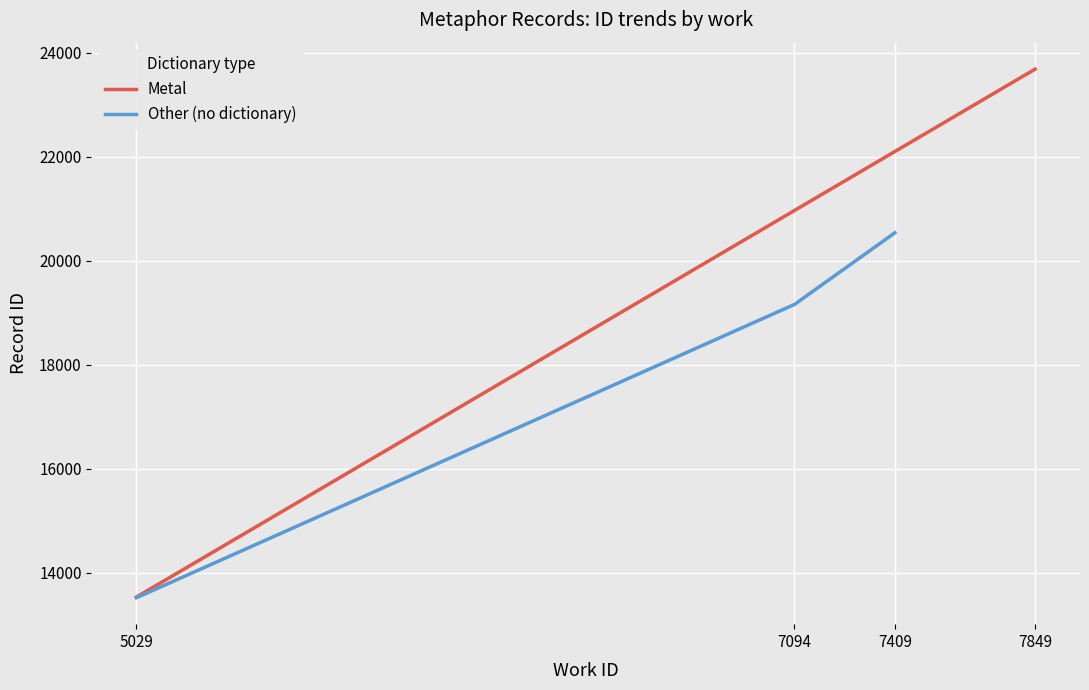

Rank the categories by Other (no dictionary) value from lowest to highest.

5029, 7094, 7409